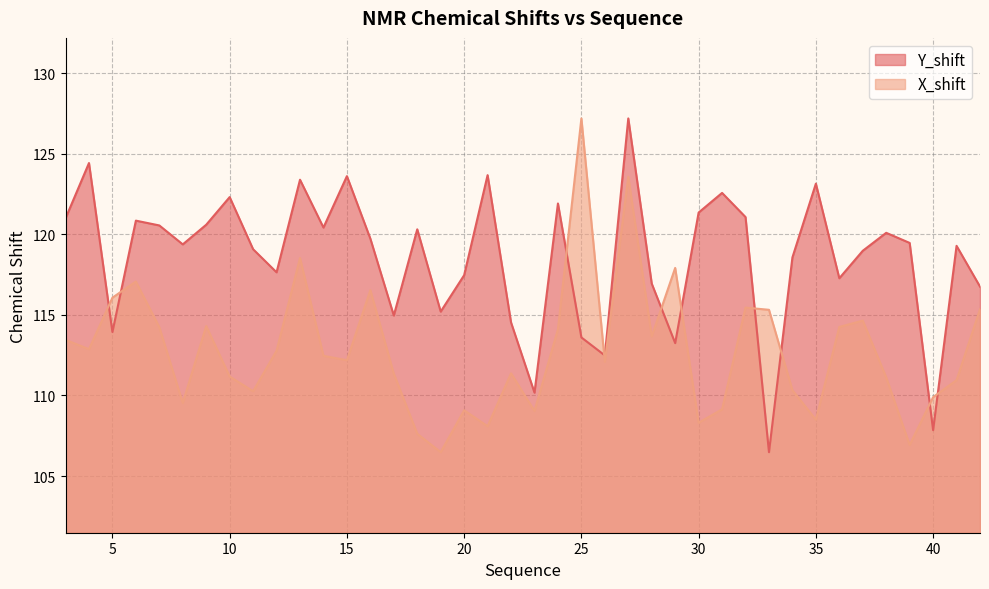

After their last crossing, which series has the higher values: X_shift or Y_shift?

Y_shift